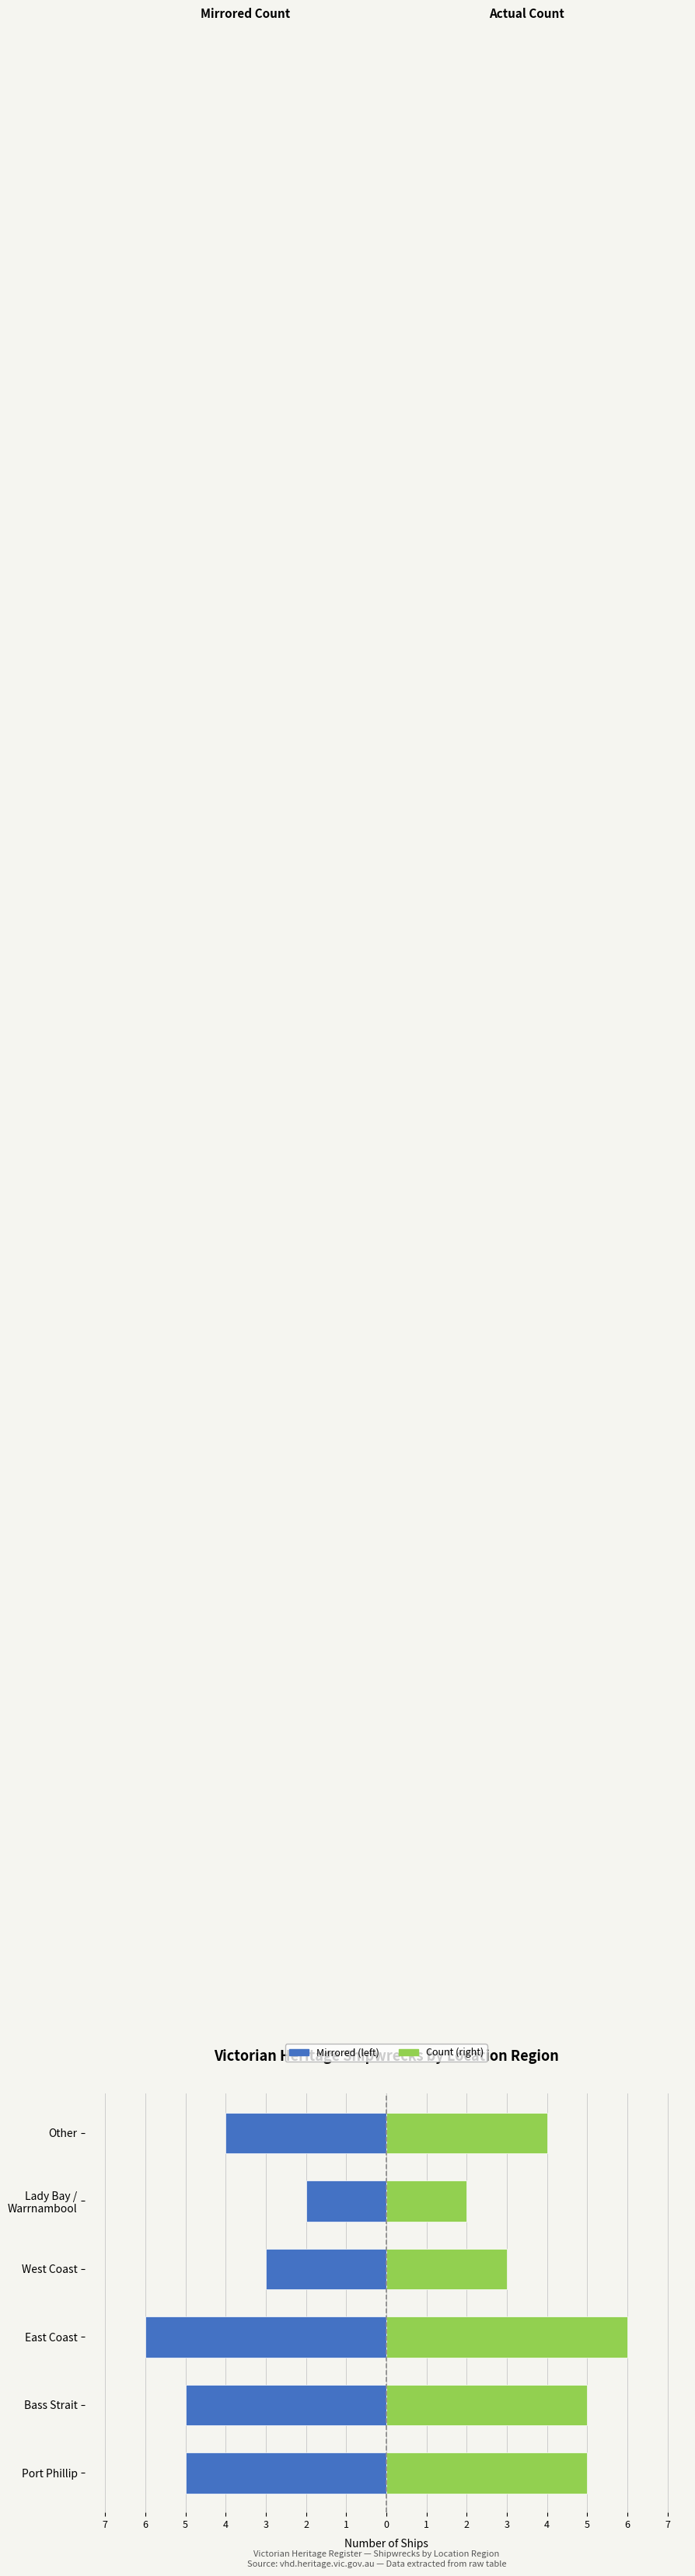

Reading right to left, extract all data points from this chart.

Count (mirrored): -4	-2	-3	-6	-5	-5
Count: 4	2	3	6	5	5